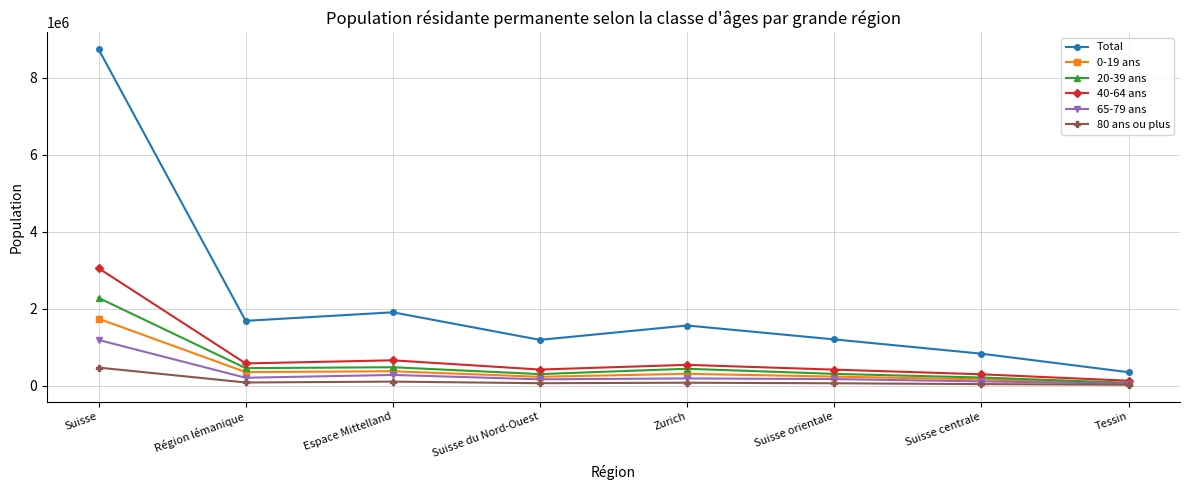

What is the difference between the maximum and minimum values in the 0-19 ans series?

1678753